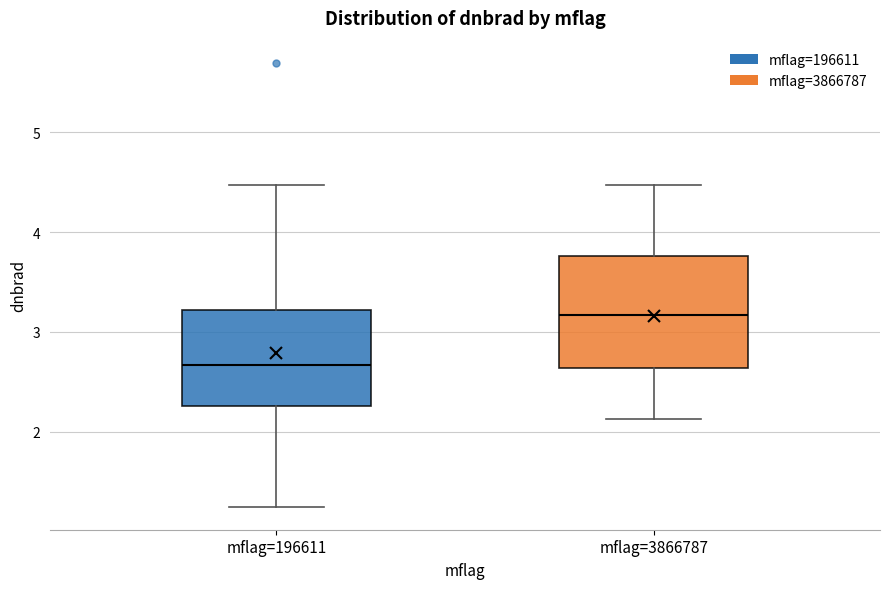

Reading left to right, transcribe this box plot: for each box, give where its median line is, the range the box spans, and where its two whiskers end, as read against the y-axis. The values are not printed on the chart, so give them approximately, as read against the axis.

mflag=196611: median 2.7, box 2.3 to 3.2, whiskers 1.2 to 4.5
mflag=3866787: median 3.2, box 2.6 to 3.8, whiskers 2.1 to 4.5